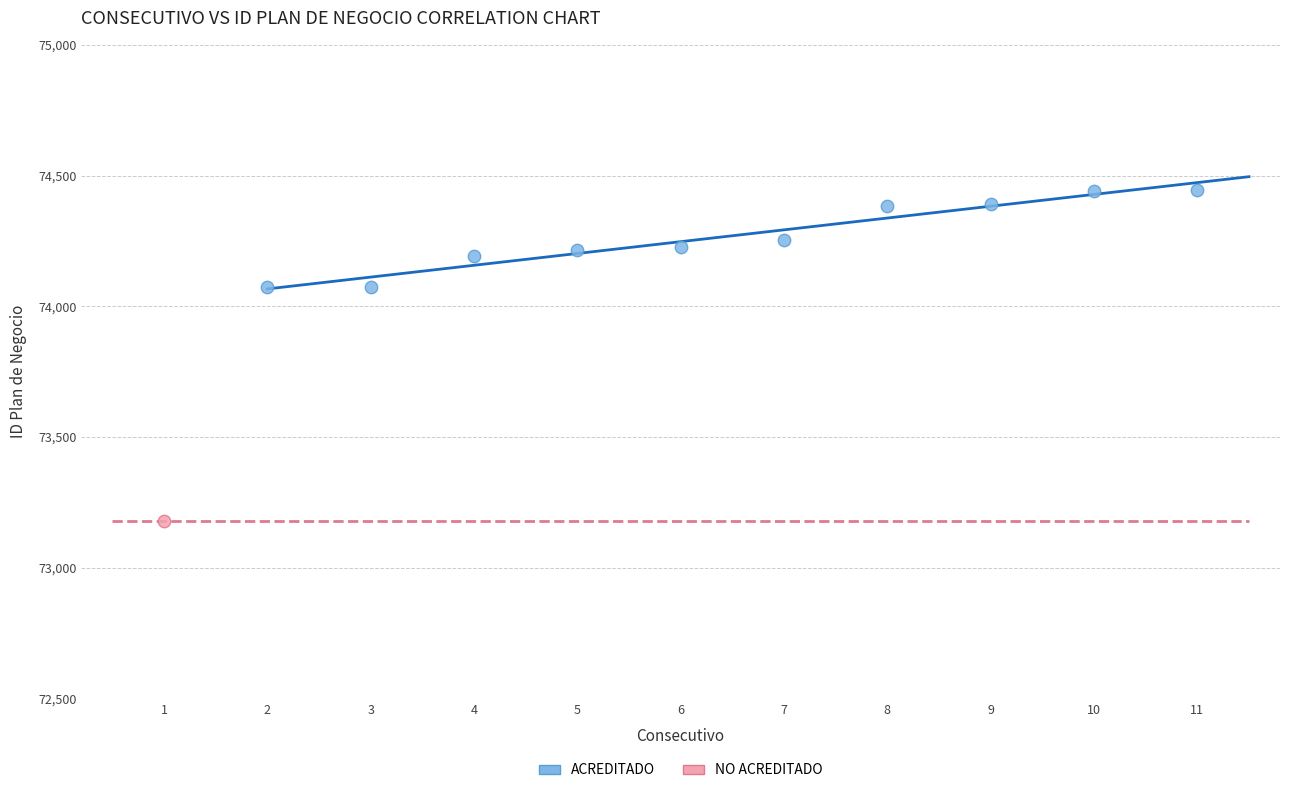

What are all the series names shown in the legend?

ACREDITADO, NO ACREDITADO